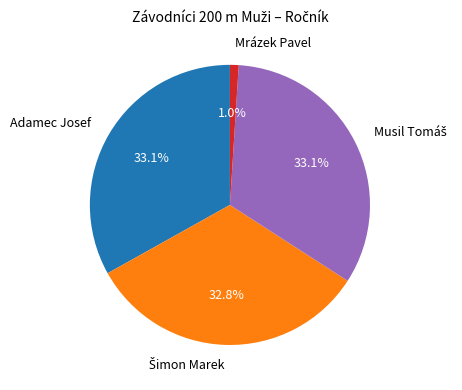

Does Mrázek Pavel account for over 50% of the chart?

No